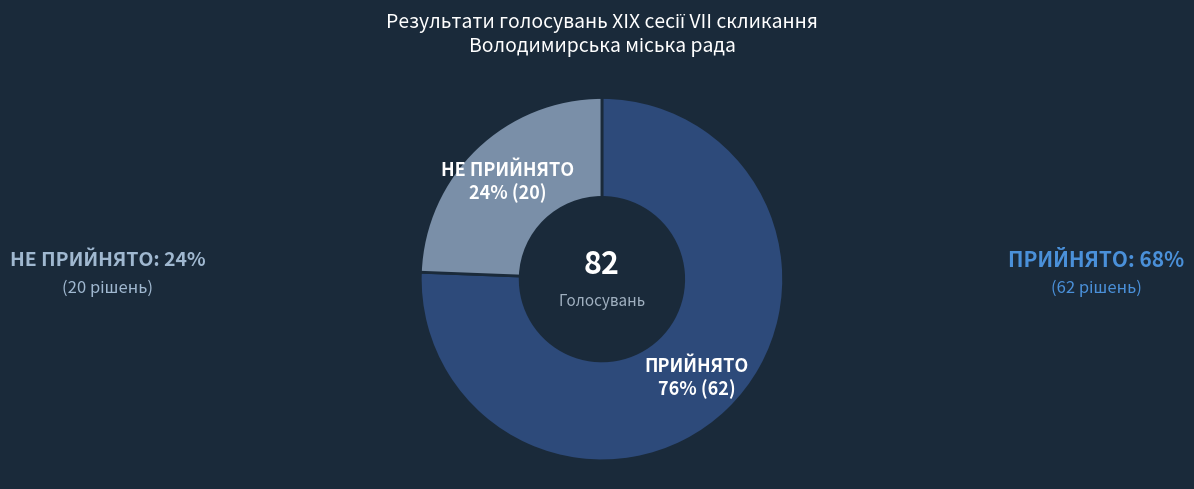

Combined, do ПРИЙНЯТО and НЕ ПРИЙНЯТО account for over 50%?

Yes